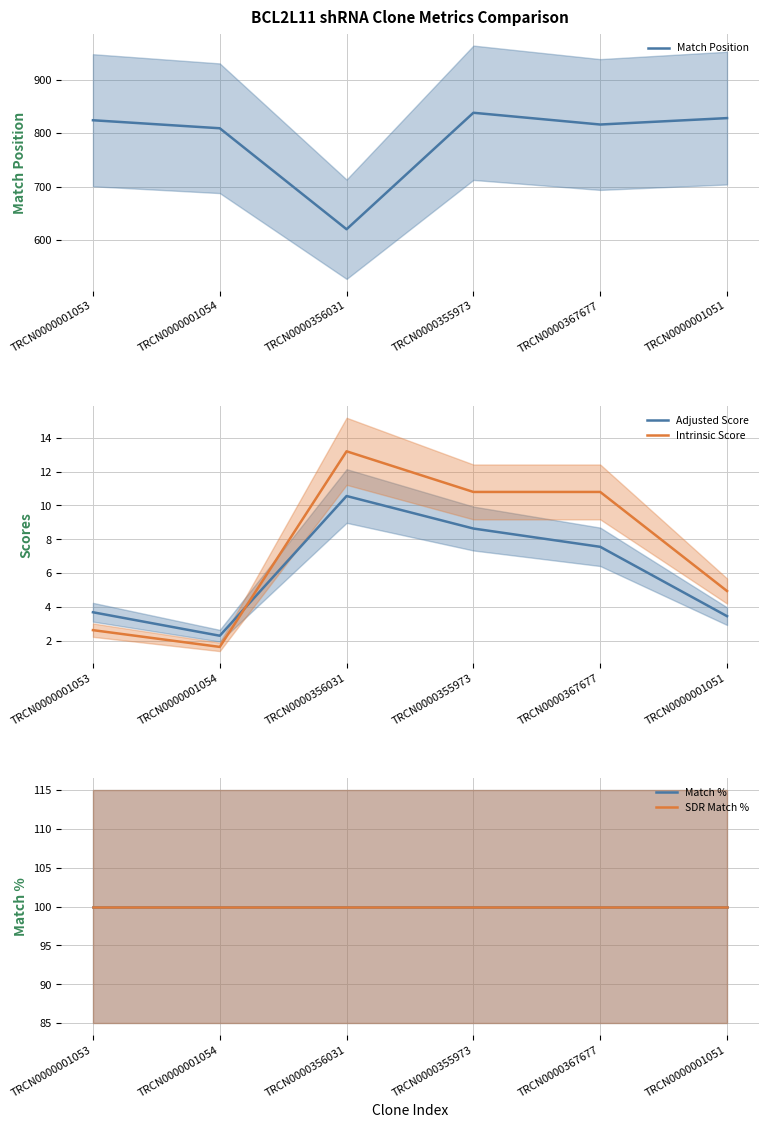

Reading left to right, list all the values displayed in this chart.

Match Position: TRCN0000001053=824.0	TRCN0000001054=809.0	TRCN0000356031=620.0	TRCN0000355973=838.0	TRCN0000367677=816.0	TRCN0000001051=828.0
Adjusted Score: TRCN0000001053=3.7	TRCN0000001054=2.3	TRCN0000356031=10.6	TRCN0000355973=8.6	TRCN0000367677=7.6	TRCN0000001051=3.5
Intrinsic Score: TRCN0000001053=2.6	TRCN0000001054=1.6	TRCN0000356031=13.2	TRCN0000355973=10.8	TRCN0000367677=10.8	TRCN0000001051=5.0
Match %: TRCN0000001053=100.0	TRCN0000001054=100.0	TRCN0000356031=100.0	TRCN0000355973=100.0	TRCN0000367677=100.0	TRCN0000001051=100.0
SDR Match %: TRCN0000001053=100.0	TRCN0000001054=100.0	TRCN0000356031=100.0	TRCN0000355973=100.0	TRCN0000367677=100.0	TRCN0000001051=100.0